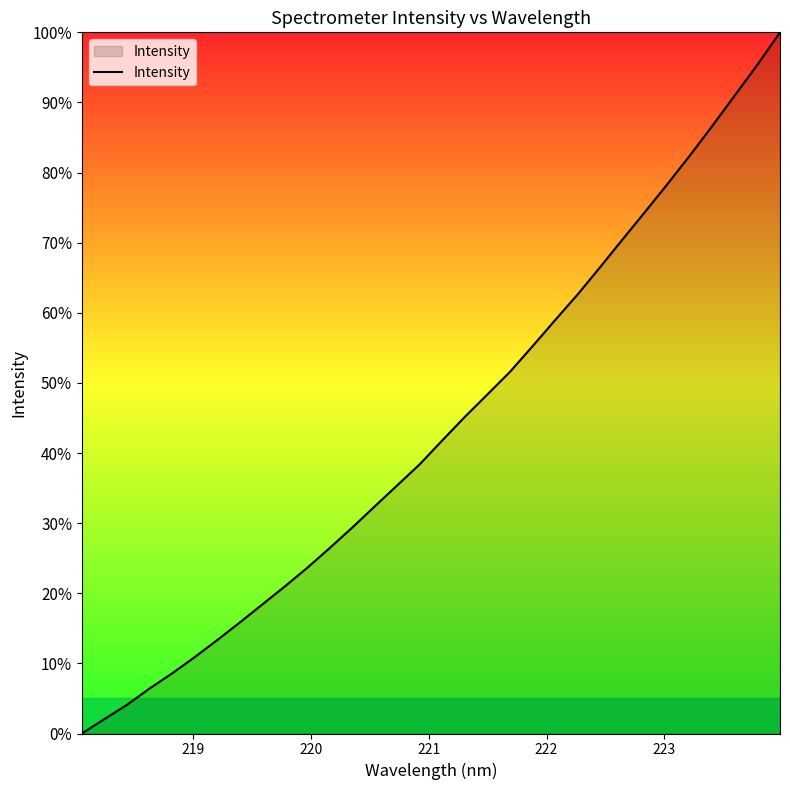

What is the difference between the maximum and minimum values?

100.0